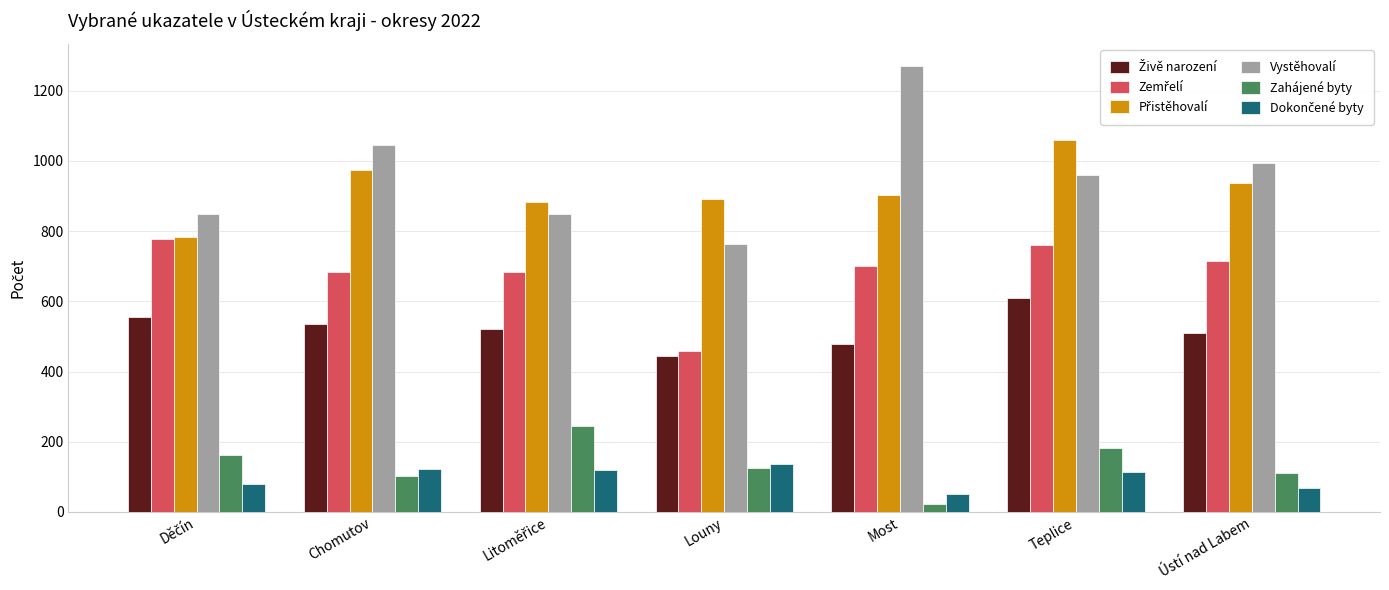

What is the label of the 6th bar from the left?

Teplice